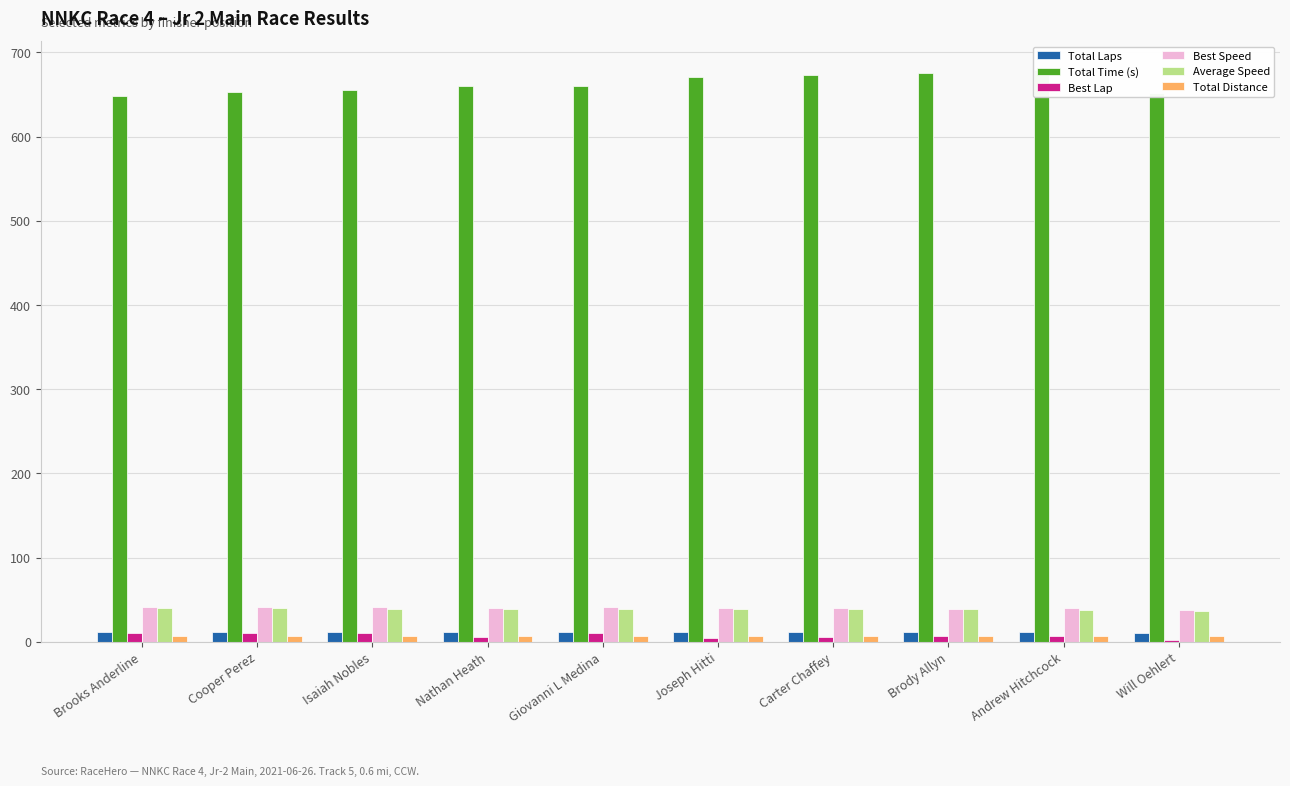

Rank the series by their maximum value, from highest to lowest.

Total Time (s), Best Speed, Average Speed, Total Laps, Best Lap, Total Distance